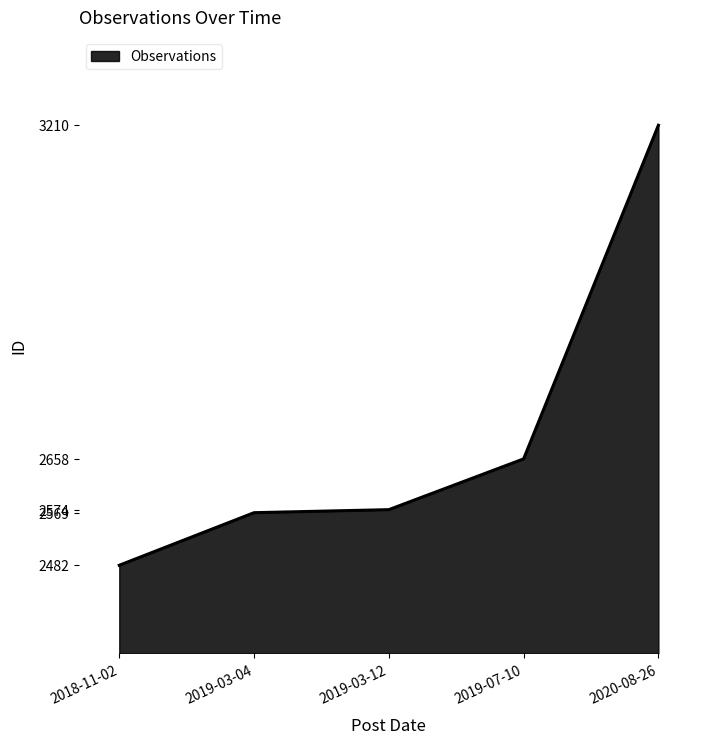

What is the difference between the values at 2019-07-10 and 2020-08-26?

552